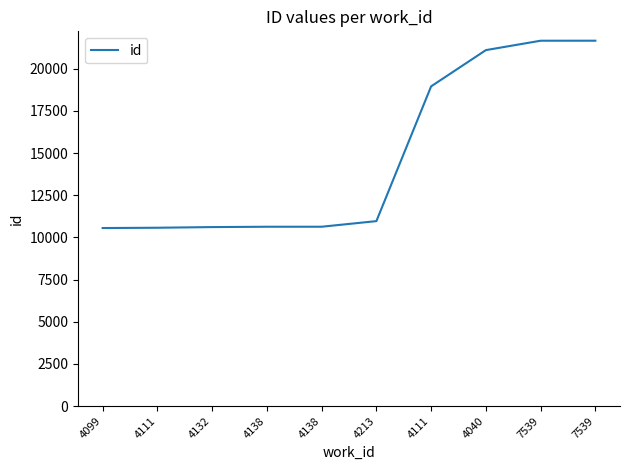

Is this an area chart (filled region under the line)?

No